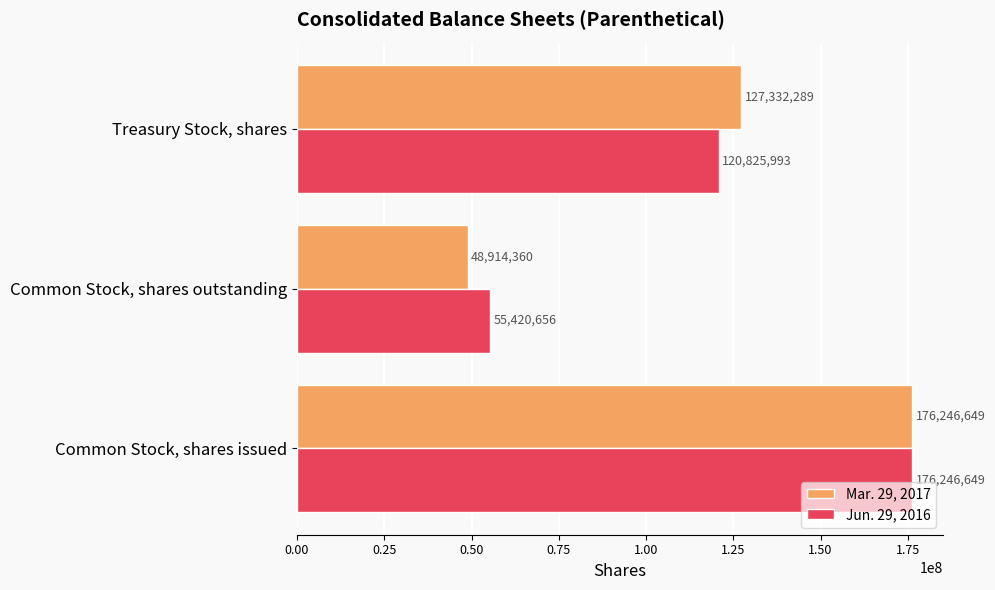

What is the sum of all Mar. 29, 2017 values?

352493298